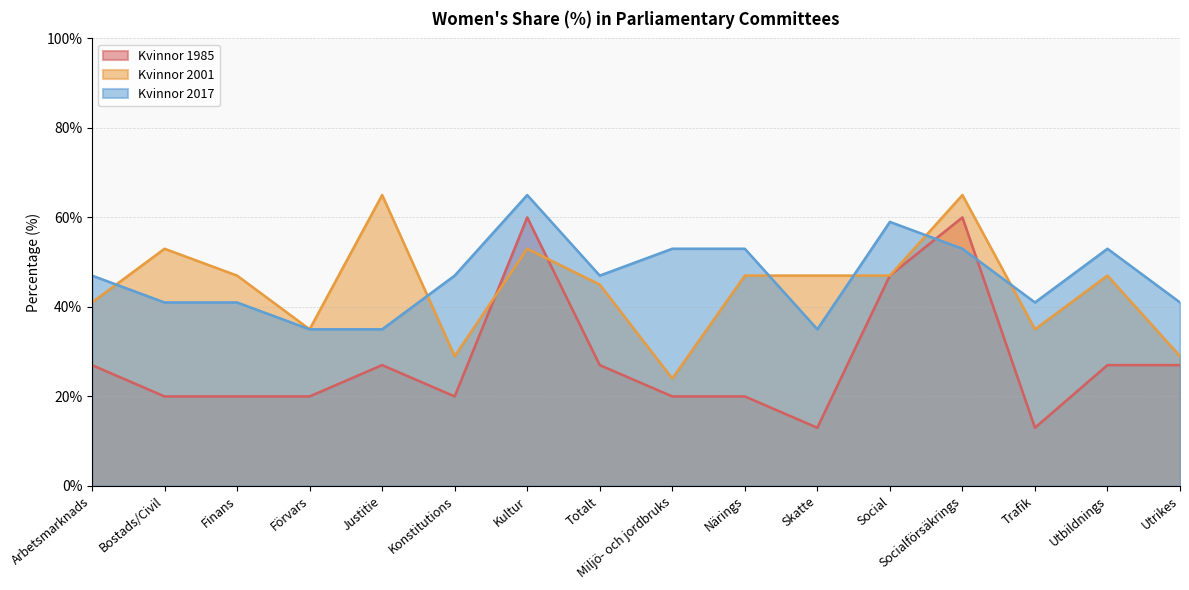

At which label is Kvinnor 2017 closest to 50?

Arbetsmarknads